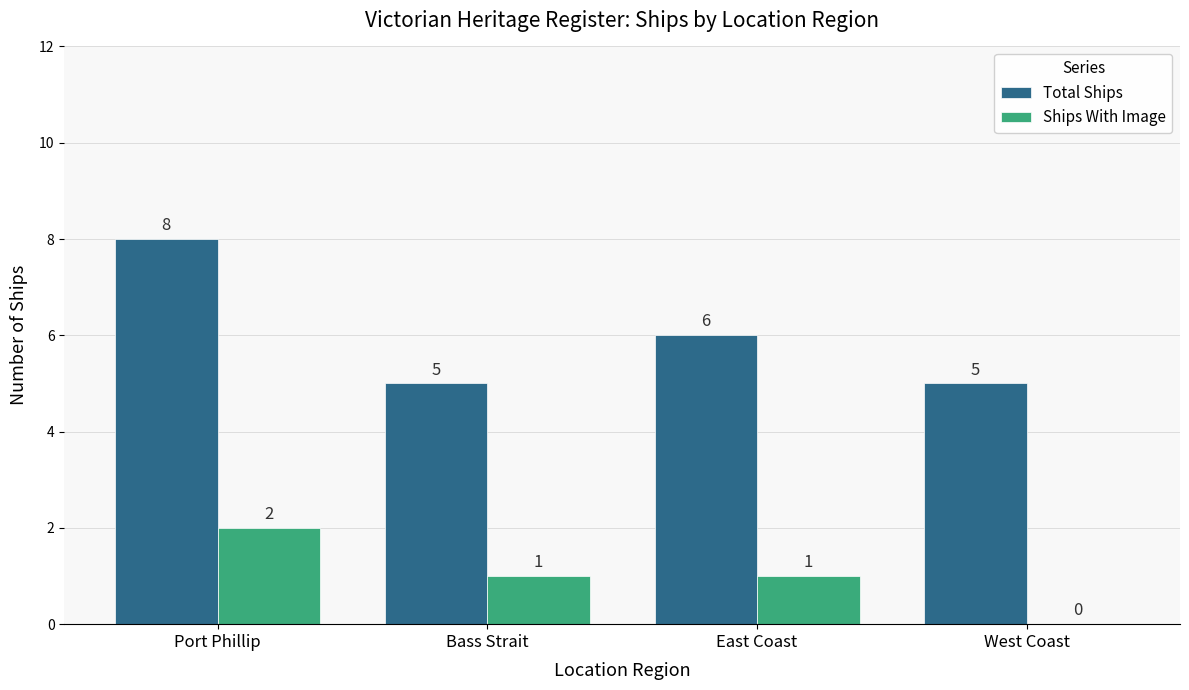

At which category does the chart reach its peak across all series?

Port Phillip